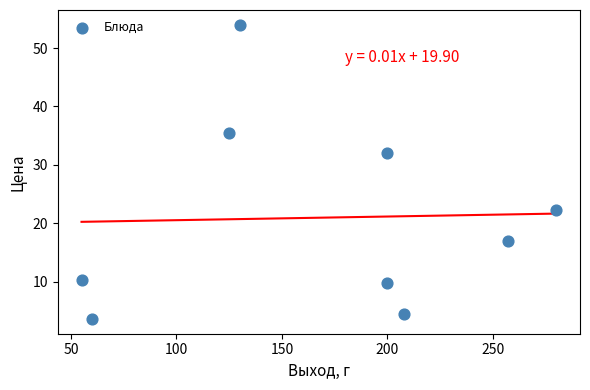

What is the average X value?

168.3